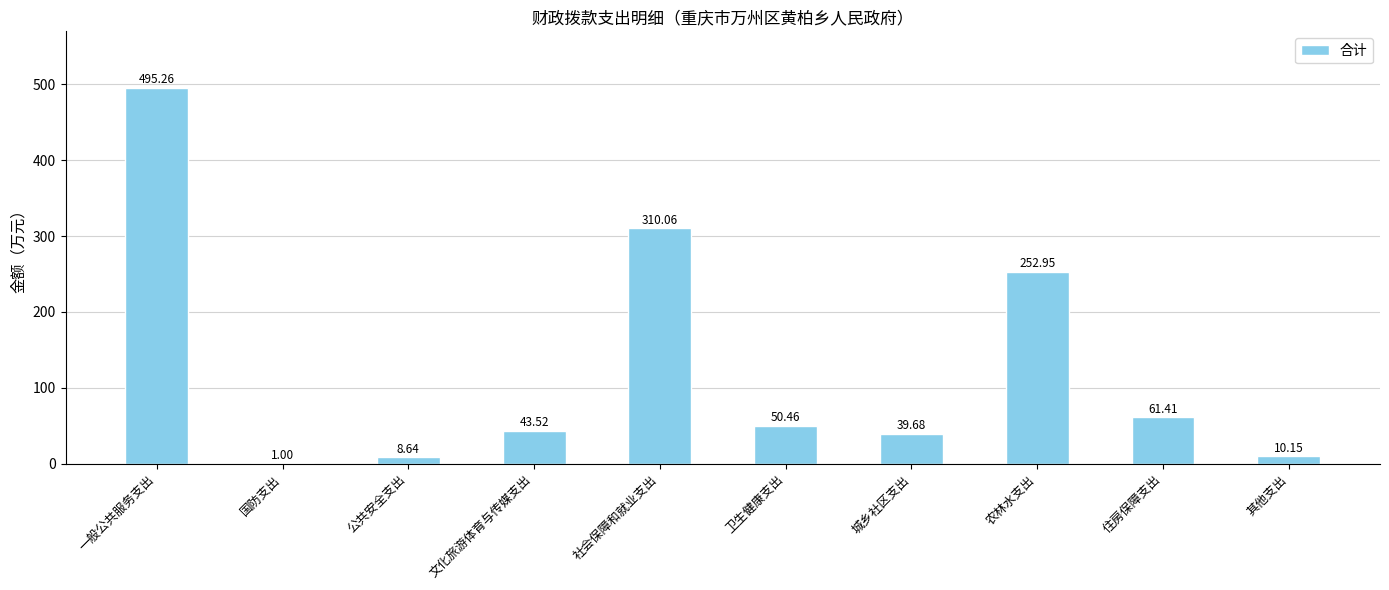

At which category does the chart reach its peak across all series?

一般公共服务支出